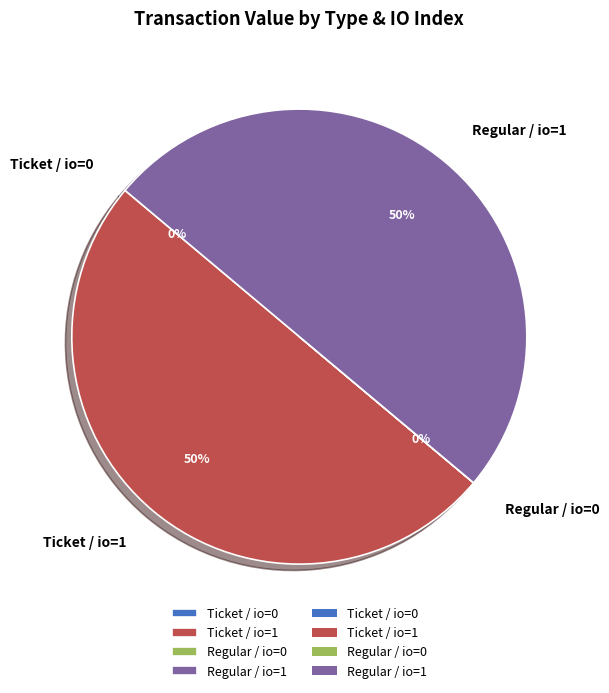

To the nearest percent, what is the difference between the largest and smallest slice percentages?

50%